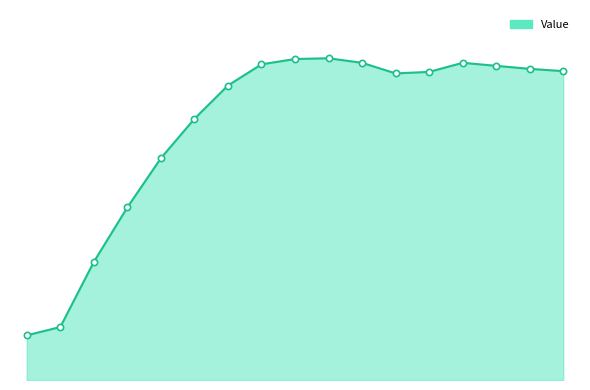

Does the chart display data point markers on the line(s)?

No